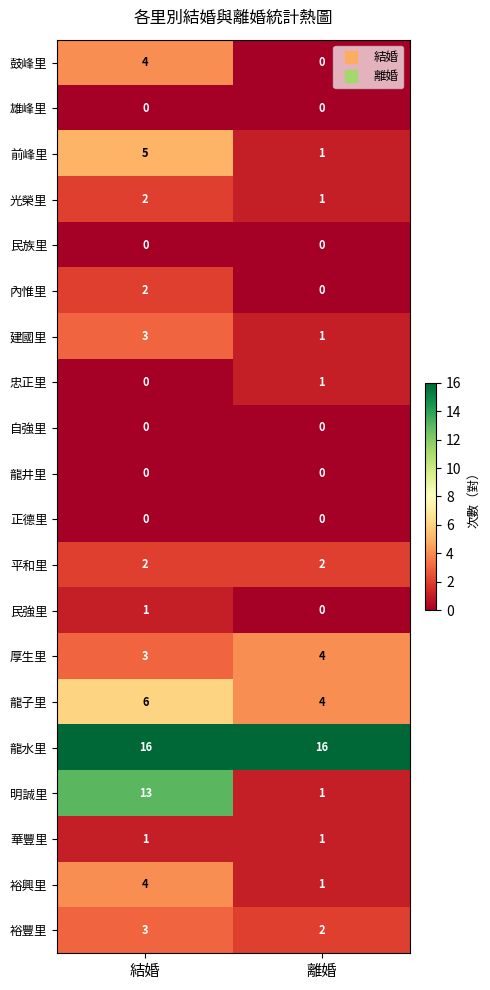

What is the total value across all series at 結婚?

65